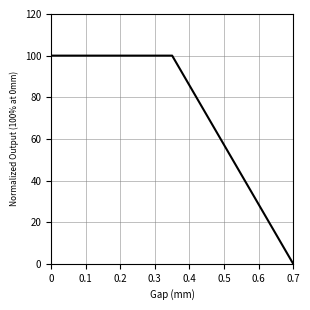

How many lines are shown in the chart?

1